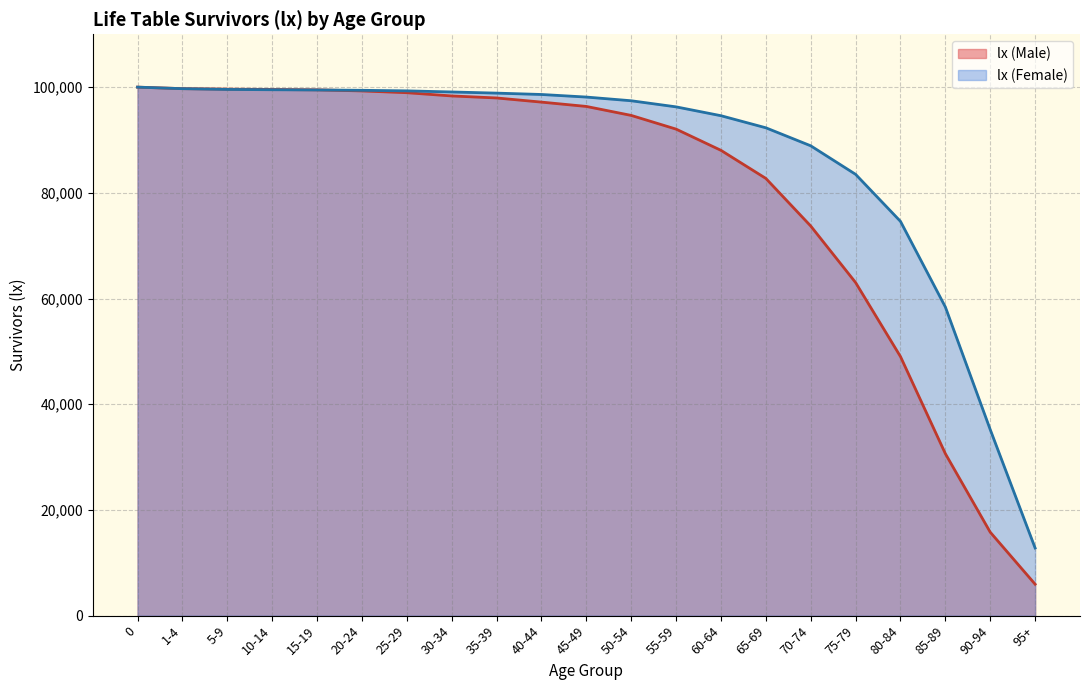

What is the label of the 7th point from the right?

65-69